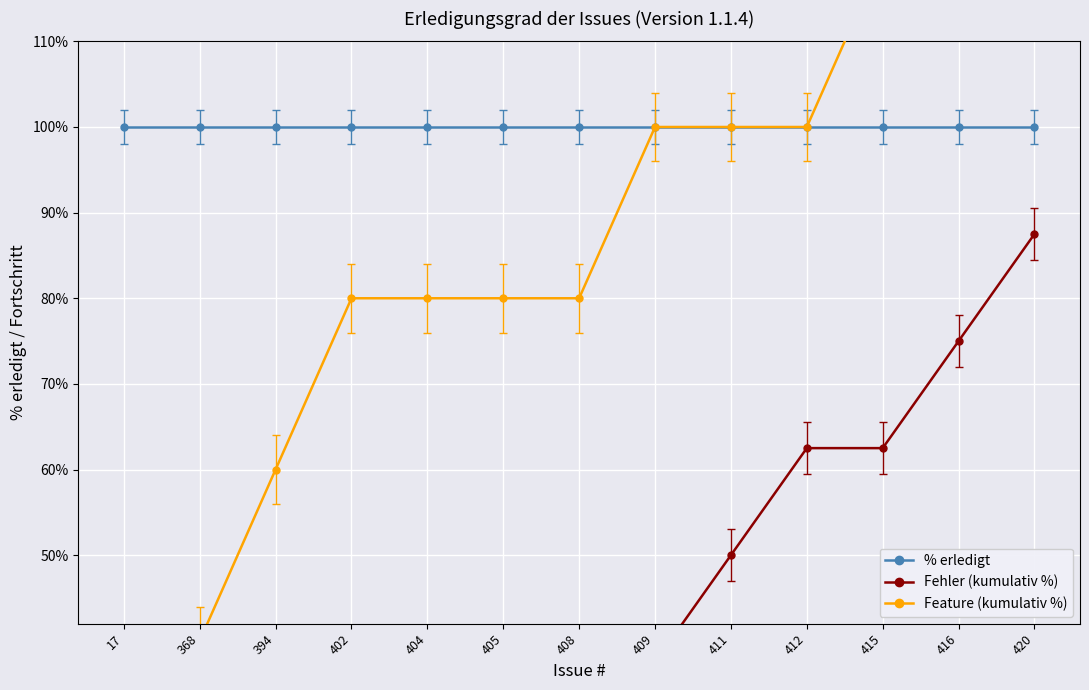

What is the value of the Fehler (kumulativ %) point at the 9th from the left?

50.0